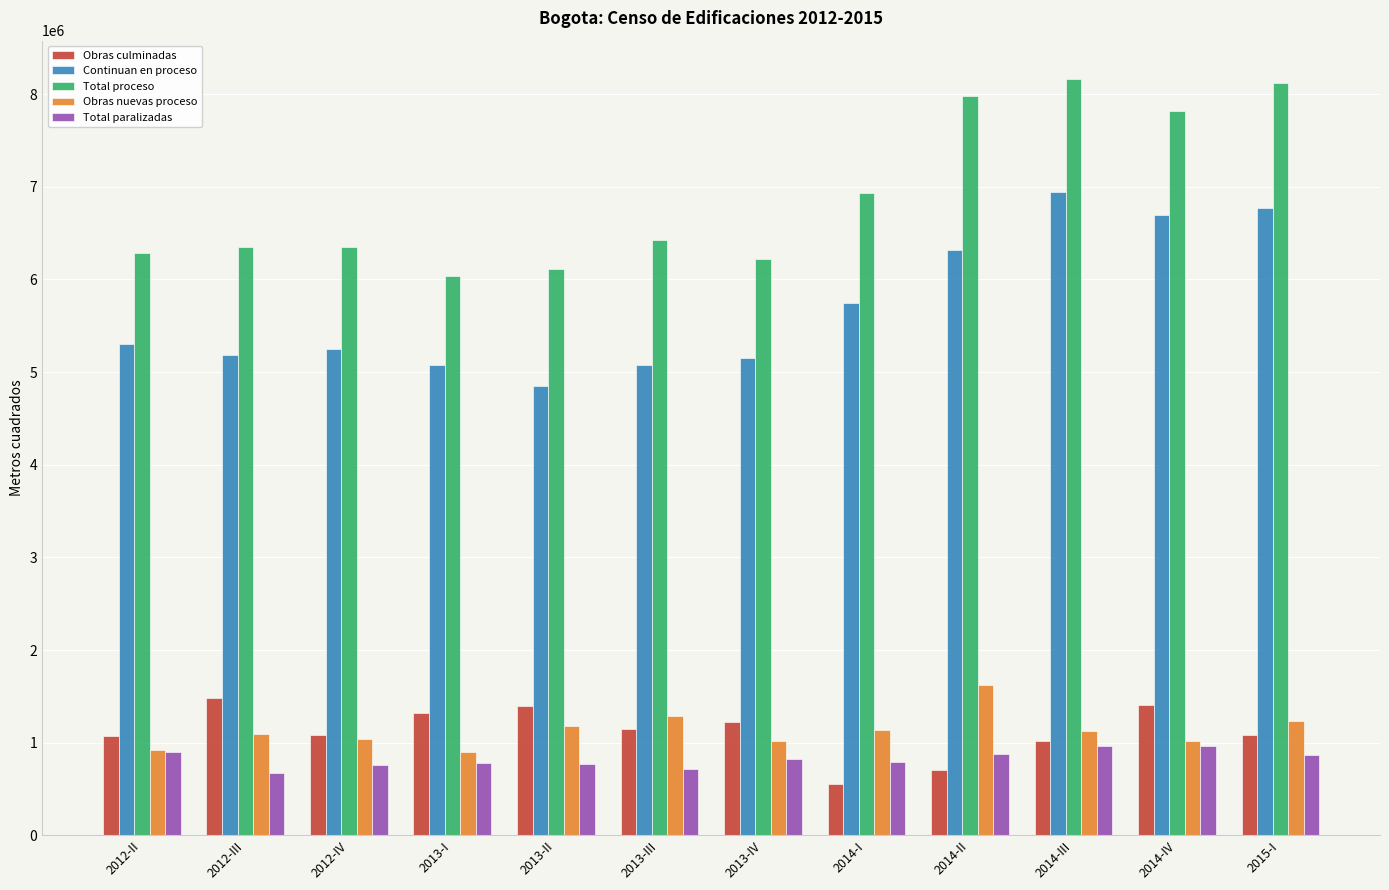

What is the spread (max minus min) of values at 2013-I?

5259605